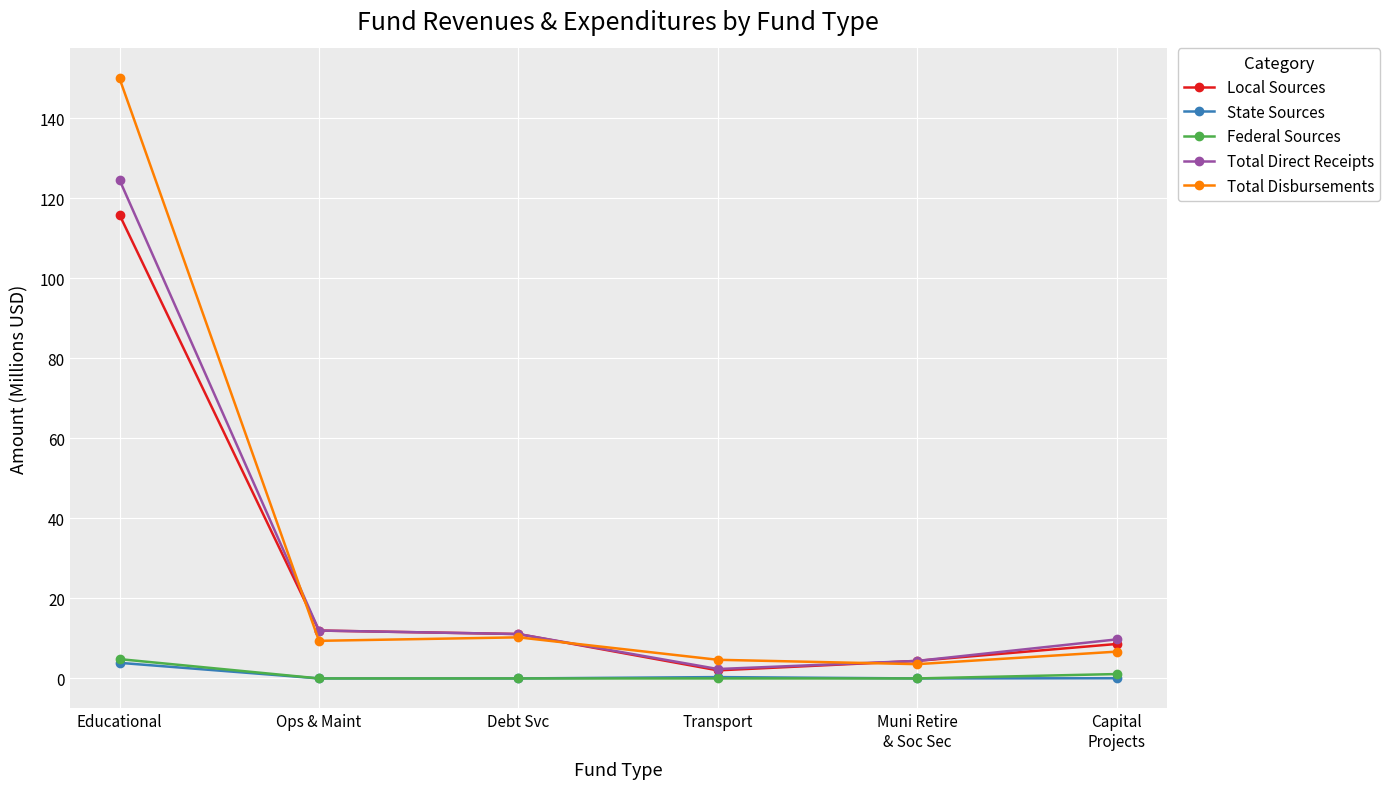

The Total Disbursements series shows 3.2 at Debt Svc. True or false?

False